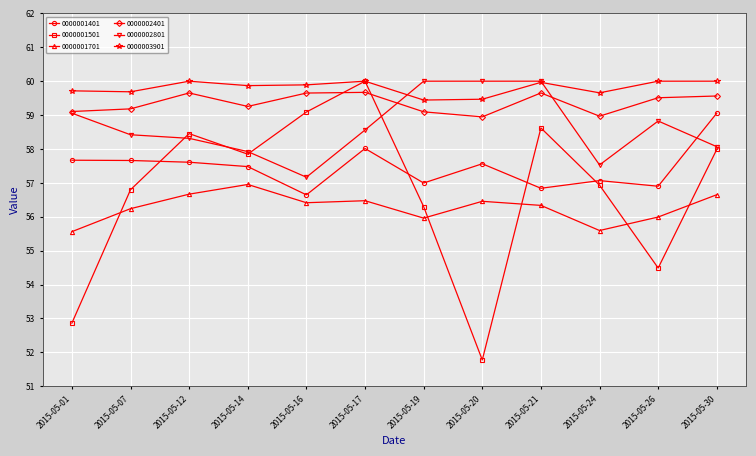

True or false: 0000003901 and 0000002401 intersect in this chart.

False